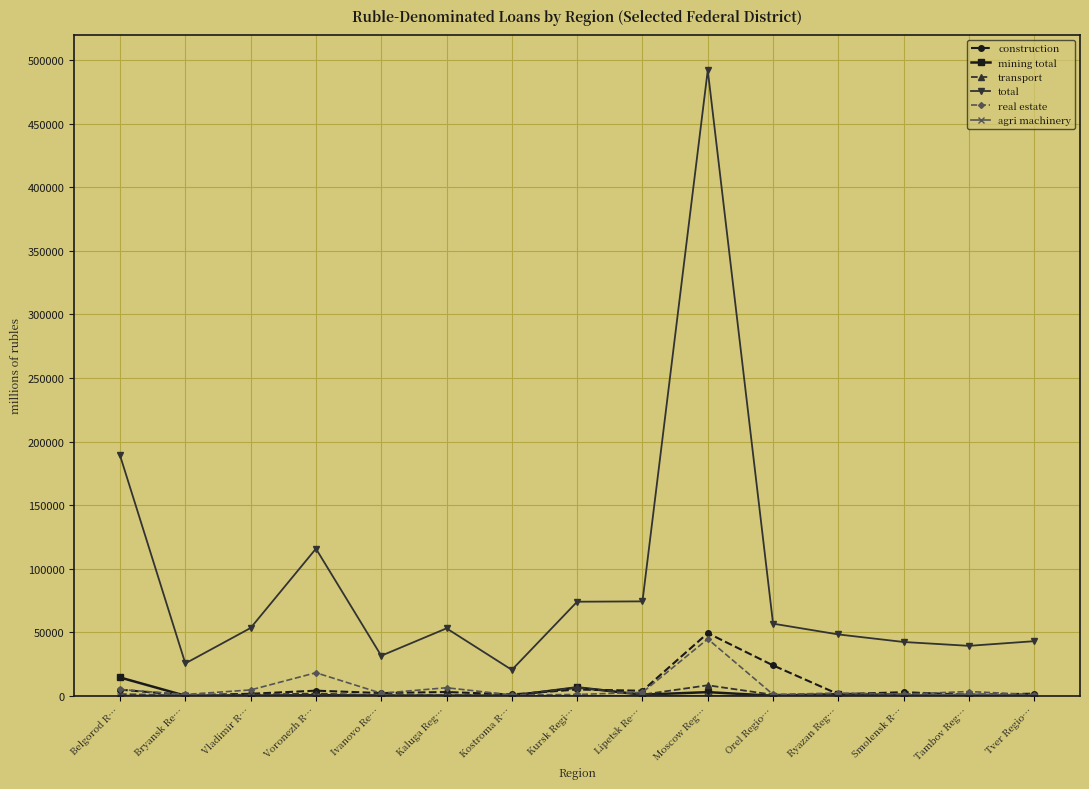

Where does the real estate series first go above 2132?

Belgorod R…